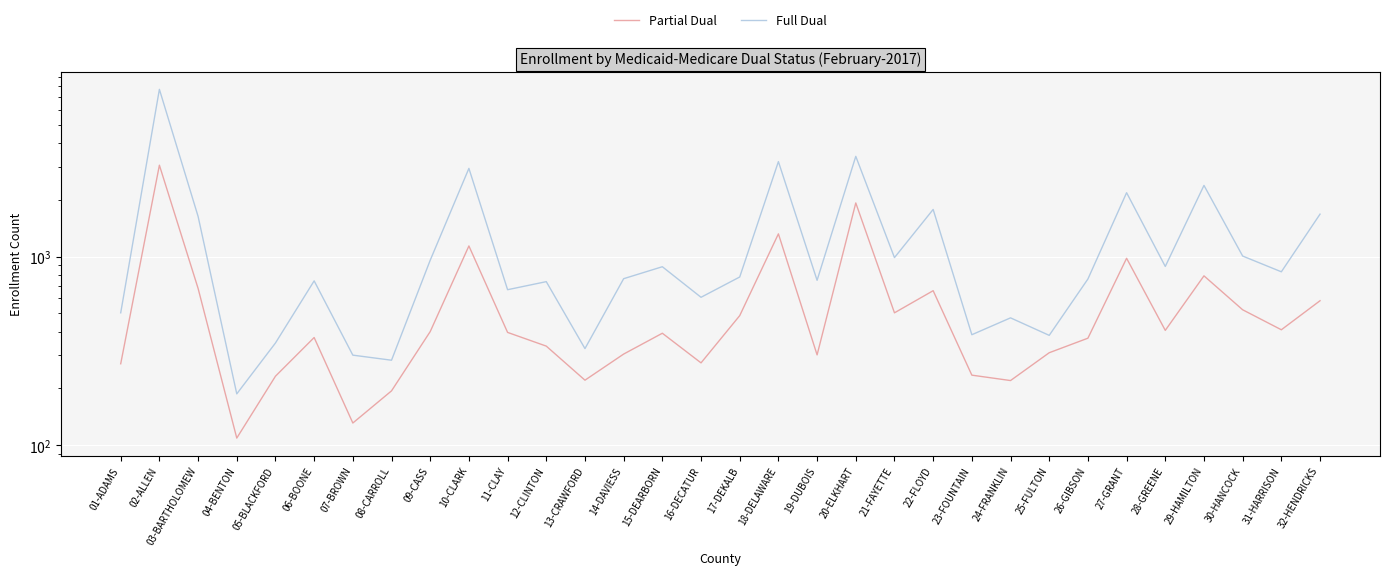

What is the maximum value for Partial Dual?

3050